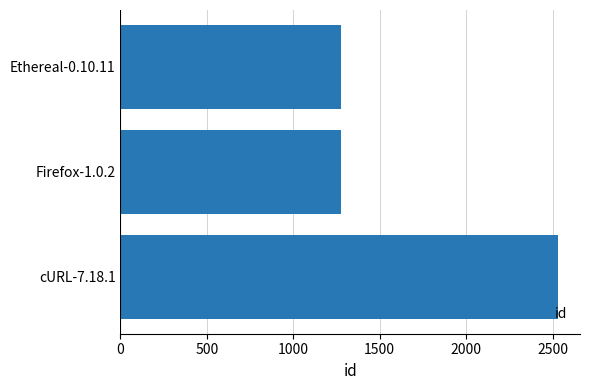

What is the sum of all values?

5083